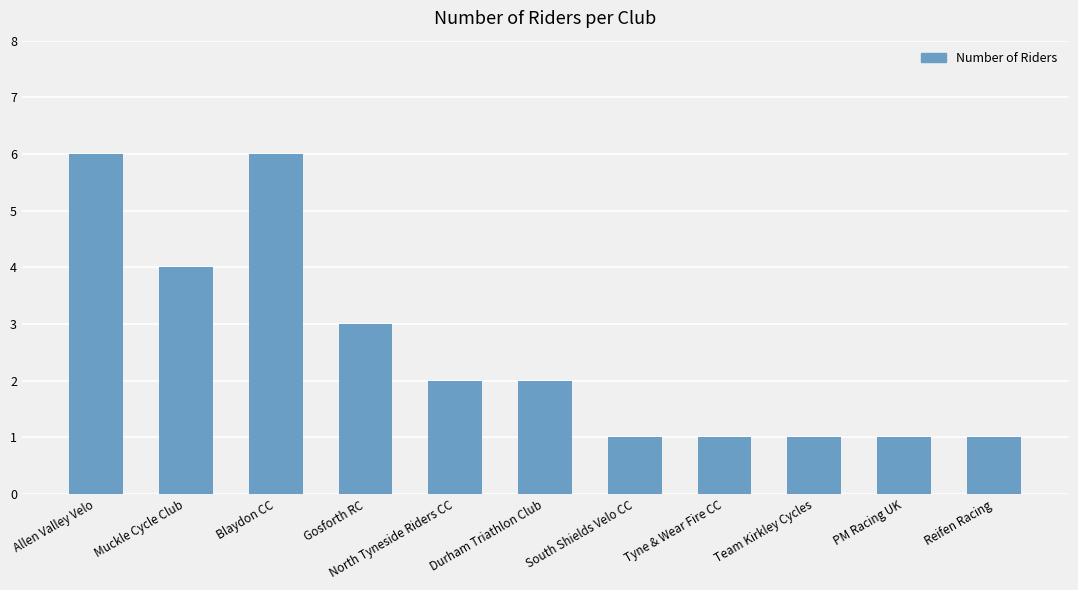

Count the number of categories in the chart.

11